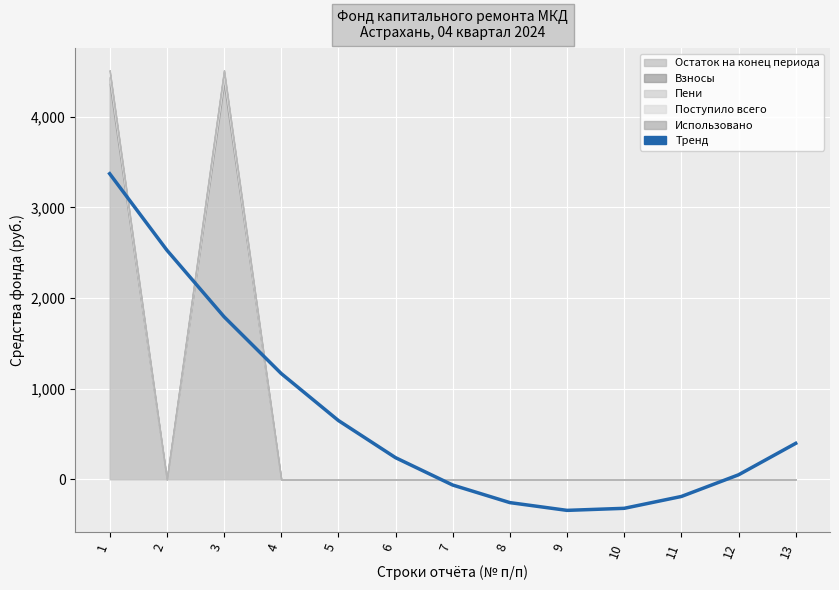

Reading left to right, what are all the values shown in this chart?

Остаток на конец периода: 1=4362.0	2=0.0	3=4362.0	4=0.0	5=0.0	6=0.0	7=0.0	8=0.0	9=0.0	10=0.0	11=0.0	12=0.0	13=0.0
Взносы: 1=74.7	2=0.0	3=74.7	4=0.0	5=0.0	6=0.0	7=0.0	8=0.0	9=0.0	10=0.0	11=0.0	12=0.0	13=0.0
Пени: 1=0.3	2=0.0	3=0.3	4=0.0	5=0.0	6=0.0	7=0.0	8=0.0	9=0.0	10=0.0	11=0.0	12=0.0	13=0.0
Поступило всего: 1=75.0	2=0.0	3=75.0	4=0.0	5=0.0	6=0.0	7=0.0	8=0.0	9=0.0	10=0.0	11=0.0	12=0.0	13=0.0
Использовано: 1=0.0	2=0.0	3=0.0	4=0.0	5=0.0	6=0.0	7=0.0	8=0.0	9=0.0	10=0.0	11=0.0	12=0.0	13=0.0